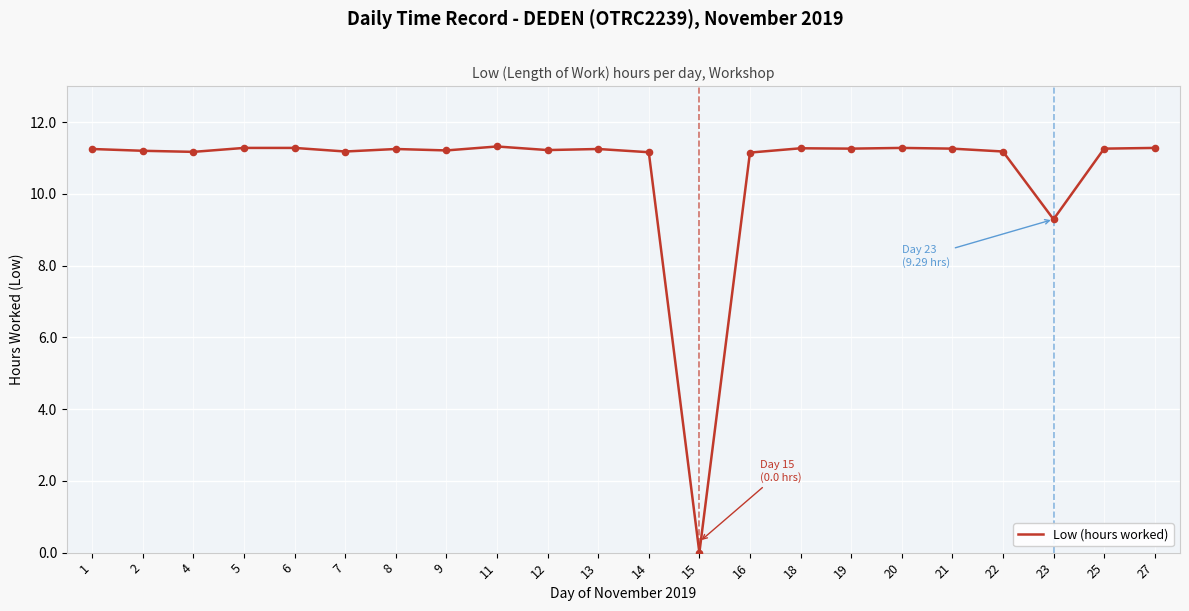

What is the ratio of the value at 6 to the value at 4?

1.0